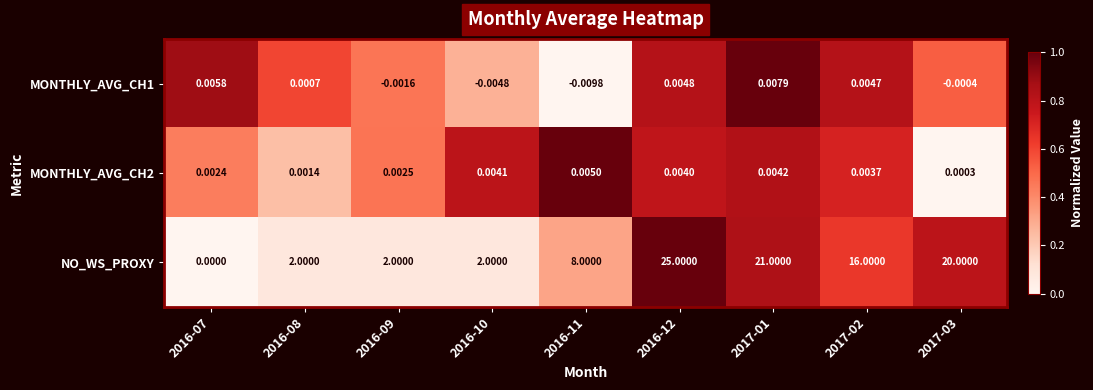

Is the value of NO_WS_PROXY at 2016-10 greater than the value of MONTHLY_AVG_CH2 at 2016-10?

Yes